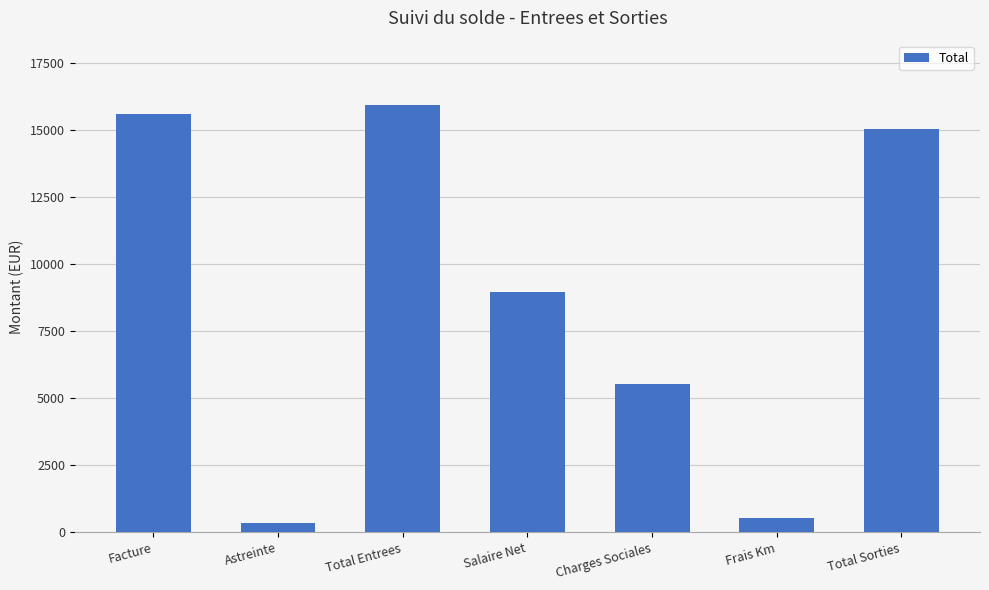

At which label is the value closest to 8149?

Salaire Net